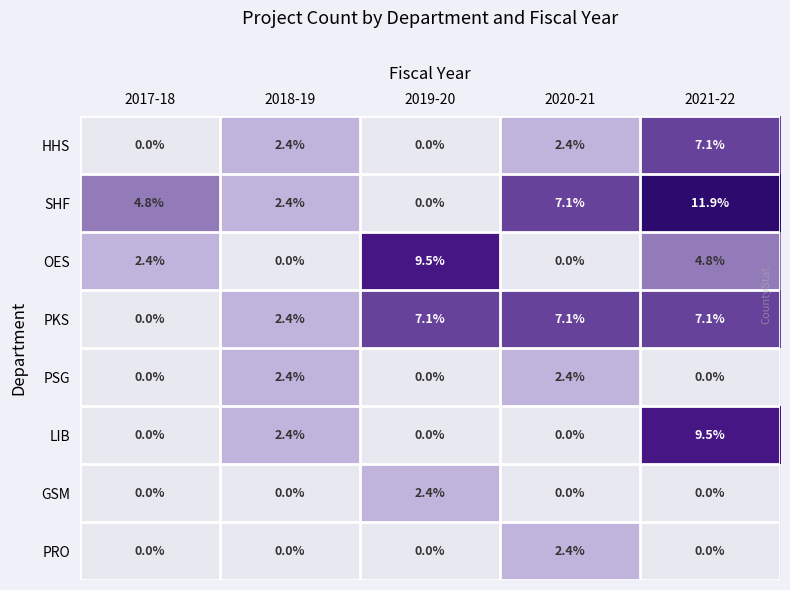

The SHF series shows 7.1 at 2020-21. True or false?

True